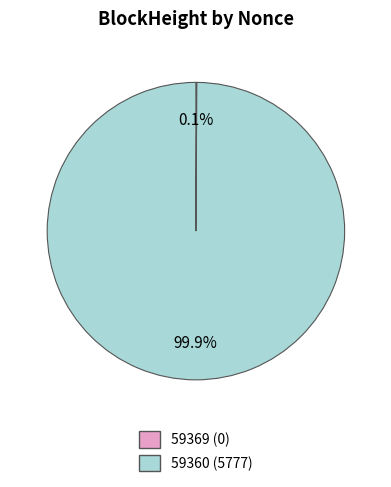

Is 59360 the majority of the pie?

Yes